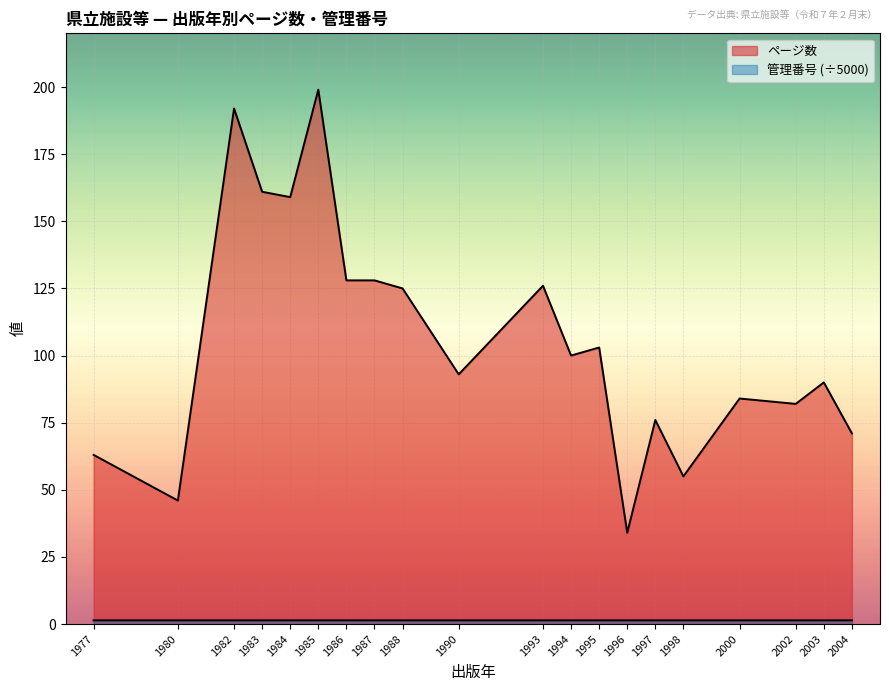

What is the sum of all ページ数 values?

2115.0